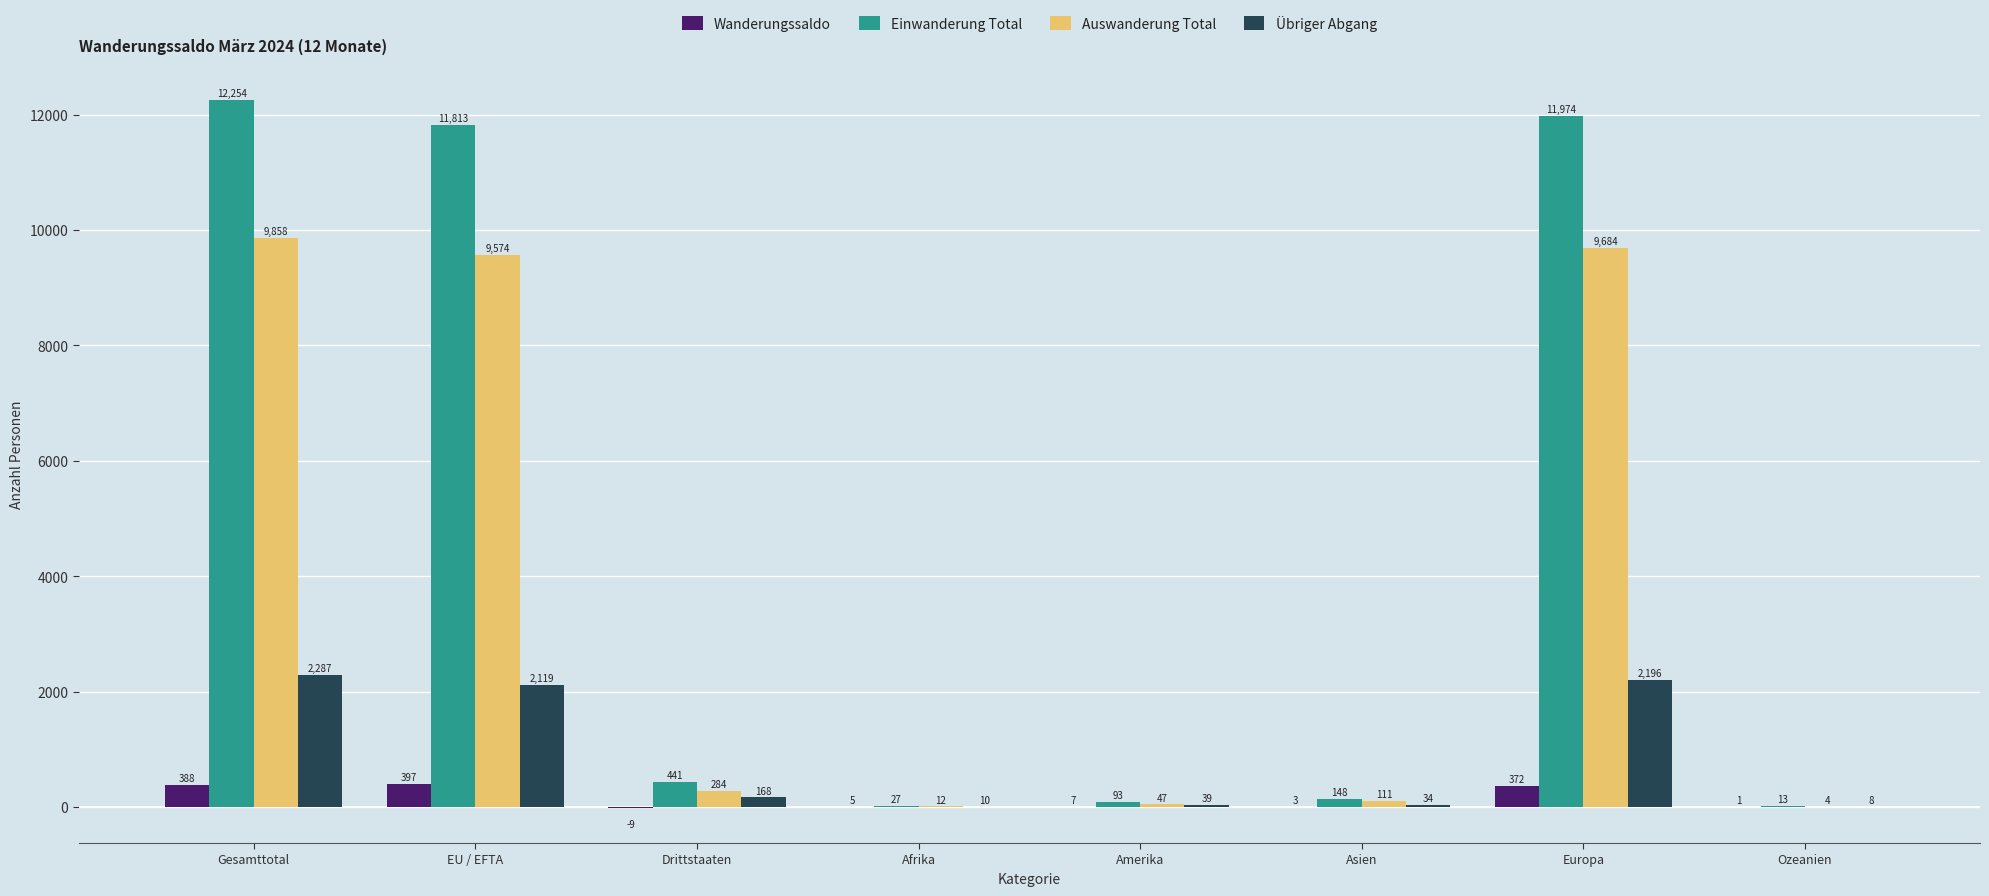

Which series has the largest total across all categories?

Einwanderung Total